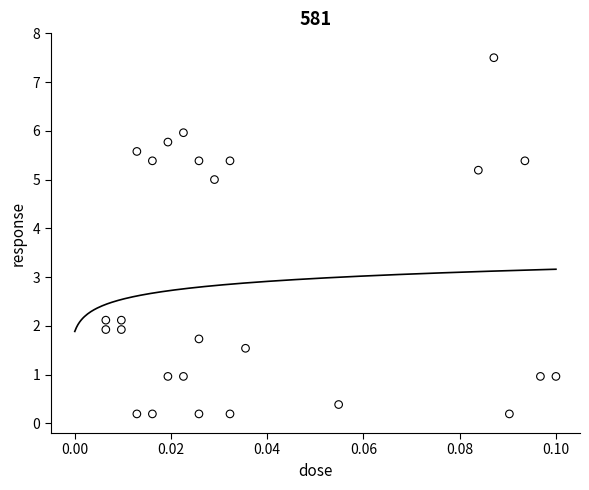

What is the range of Y values (max minus min)?

7.3